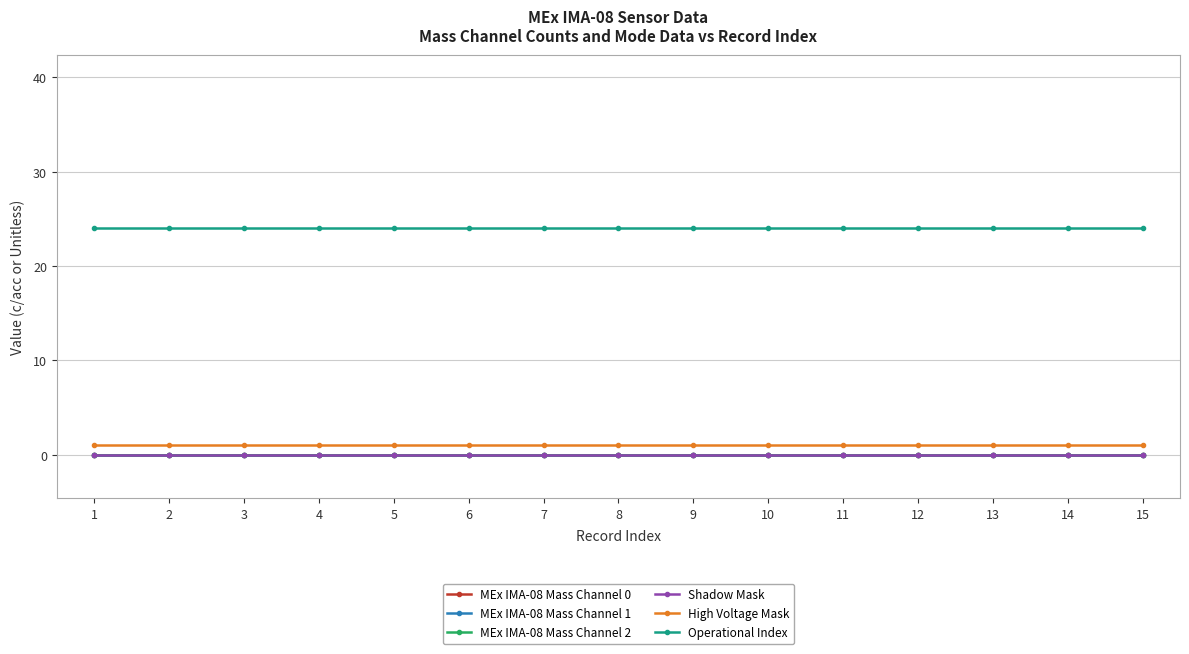

What is the maximum value for Operational Index?

24